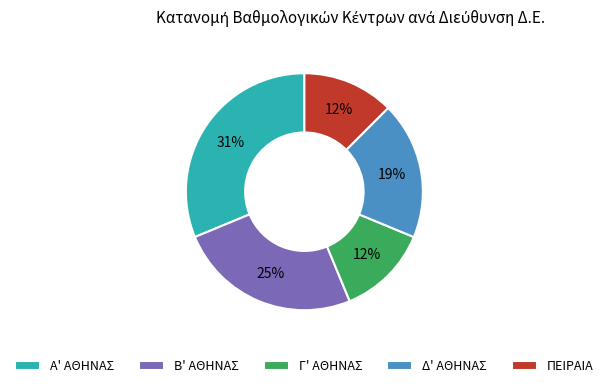

Count the number of slices in the pie.

5